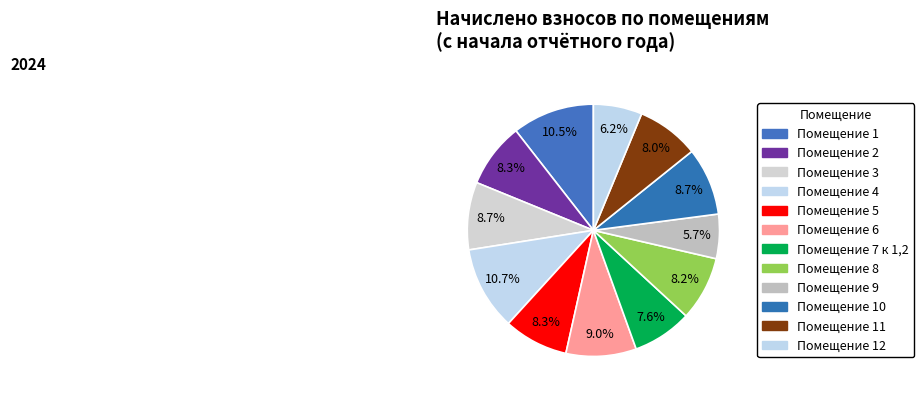

How many segments does this pie chart have?

12